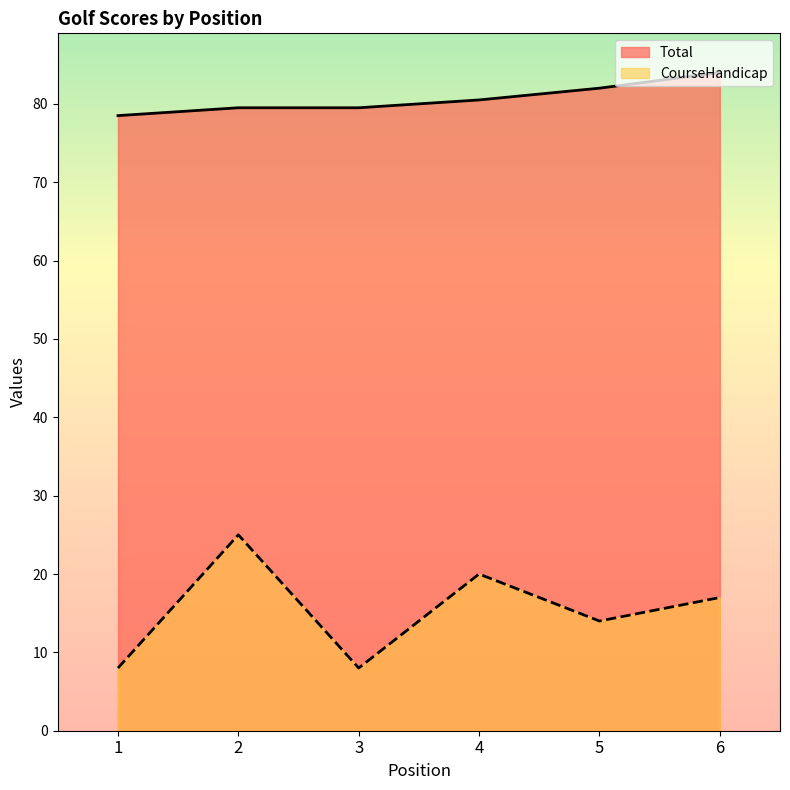

Reading left to right, what are all the values shown in this chart?

Total: 1=78.5	2=79.5	3=79.5	4=80.5	5=82.0	6=84.0
CourseHandicap: 1=8.0	2=25.0	3=8.0	4=20.0	5=14.0	6=17.0